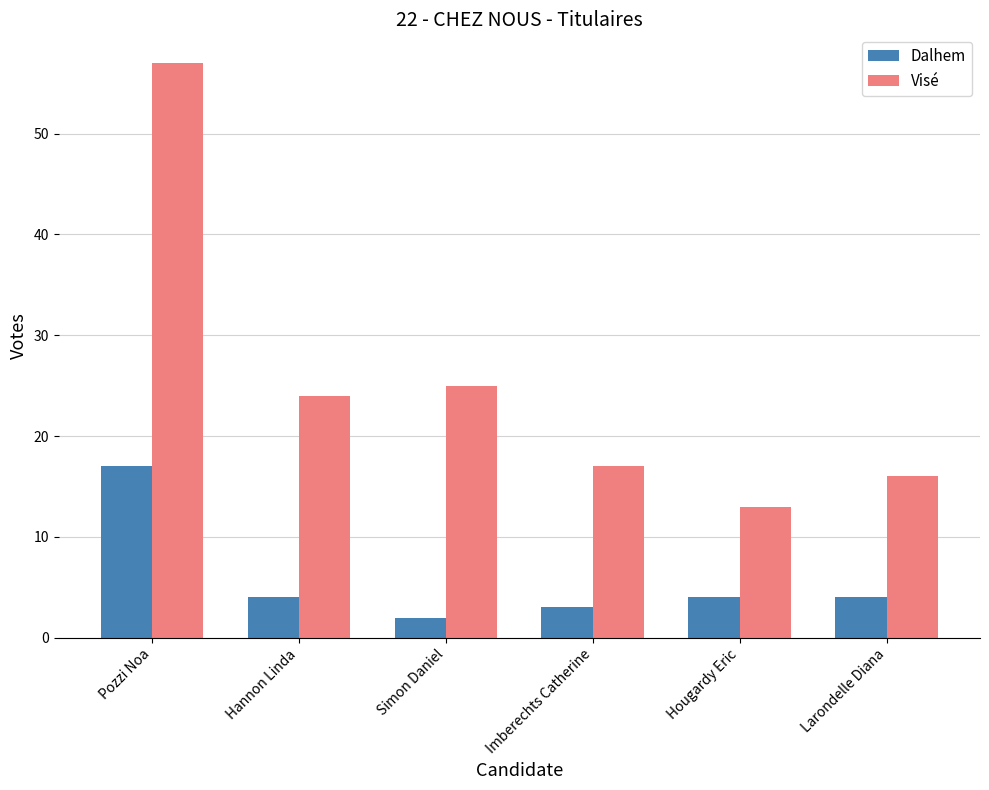

What is the highest value of the Visé series?

57